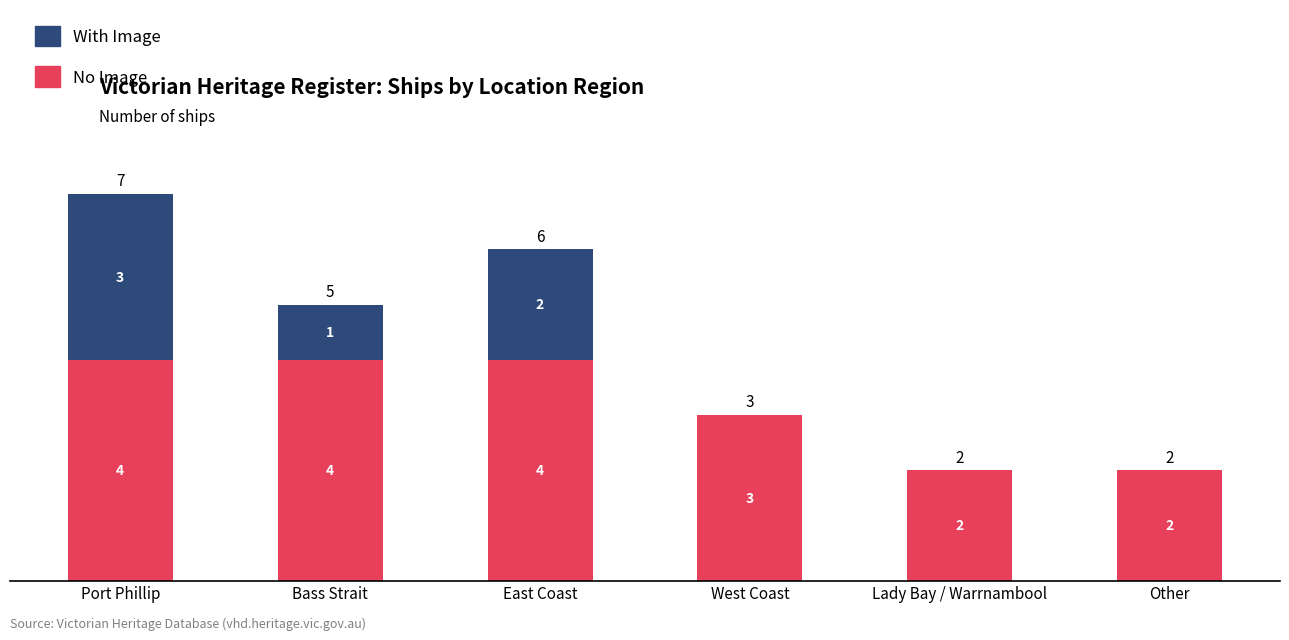

What is the maximum value for No Image?

4